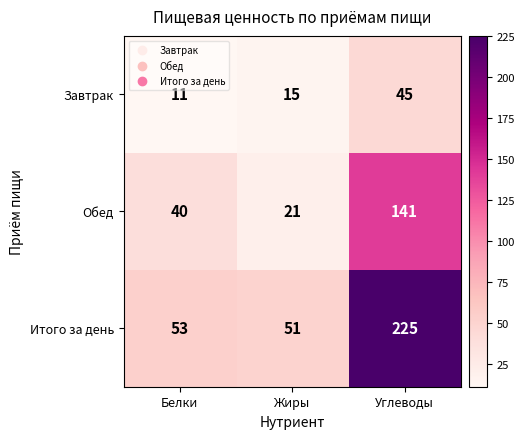

Read the Итого за день value at Белки.

53